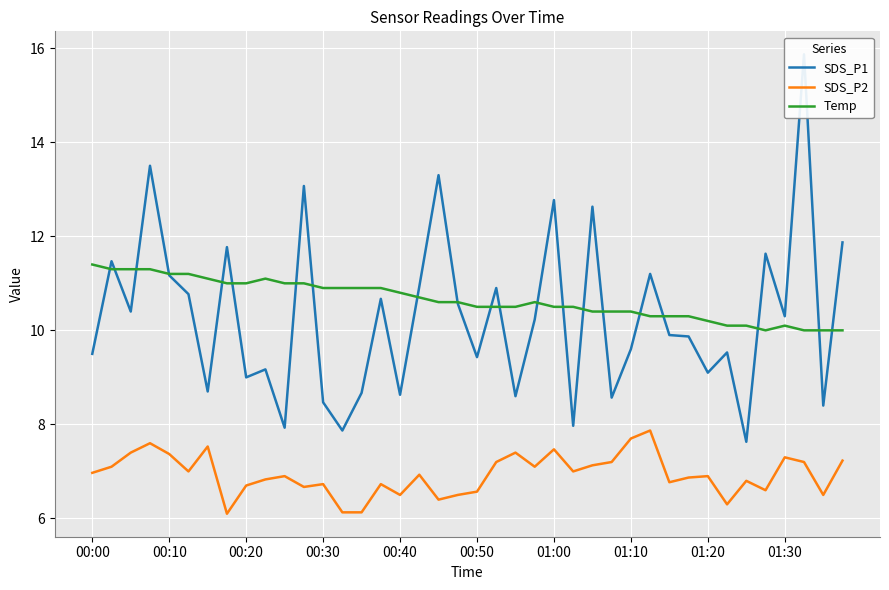

What is the difference between the second highest and second lowest values in the SDS_P2 series?

1.6